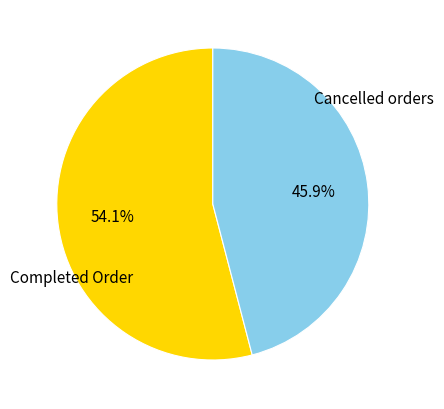

Rank the categories by value from lowest to highest.

Cancelled orders, Completed Order